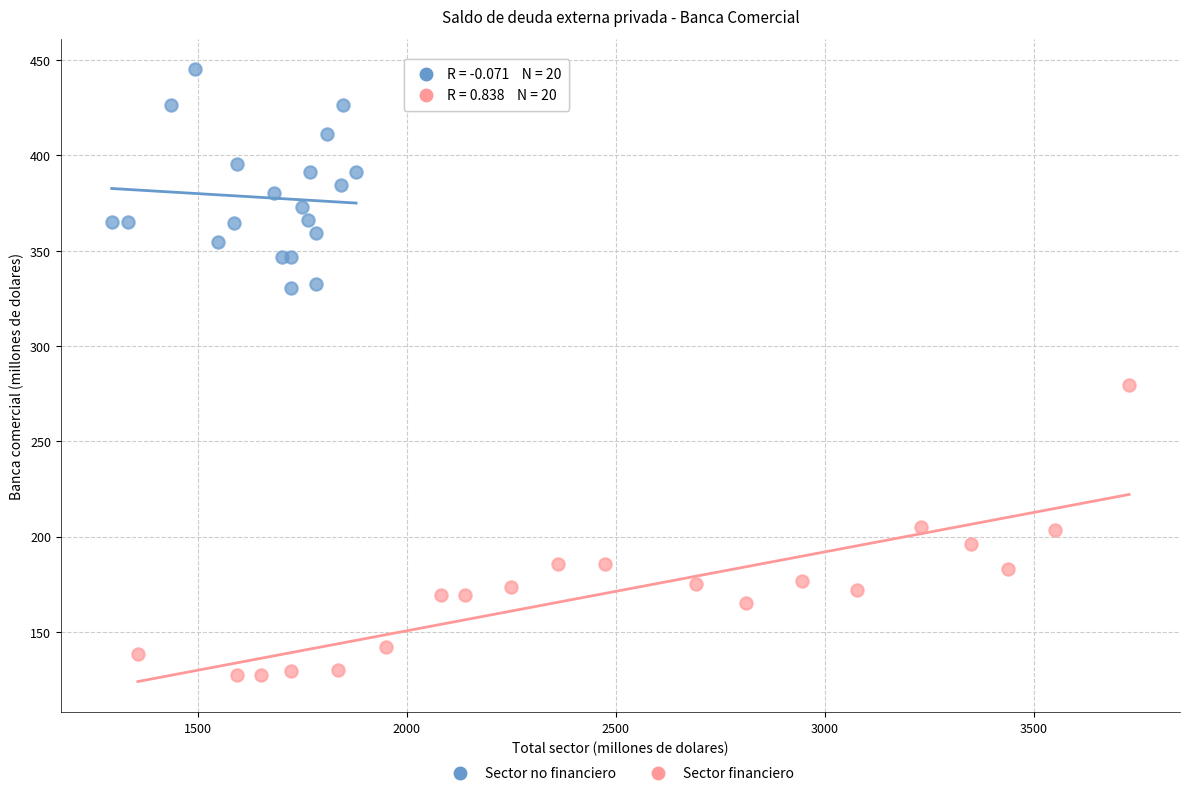

Which series reaches the maximum Y coordinate?

Sector no financiero